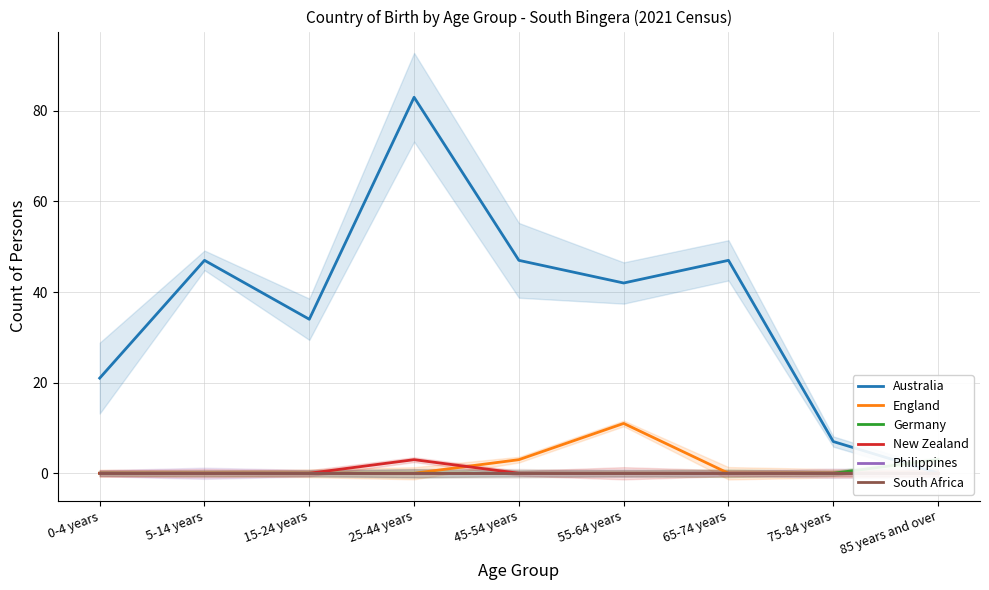

Which series has the largest range (max minus min)?

Australia